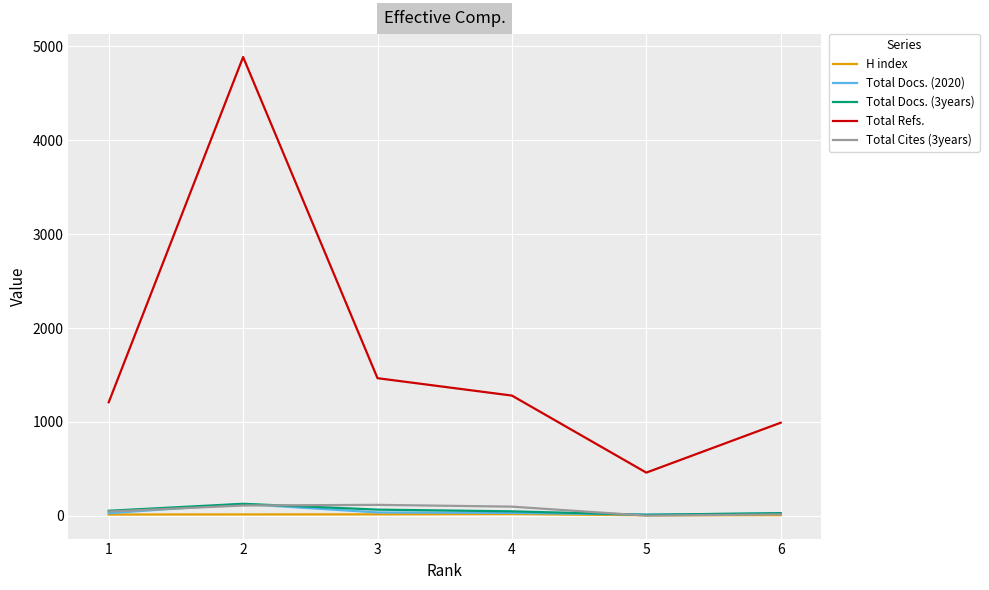

Is the value of Total Docs. (3years) at 3 greater than the value of Total Cites (3years) at 3?

No